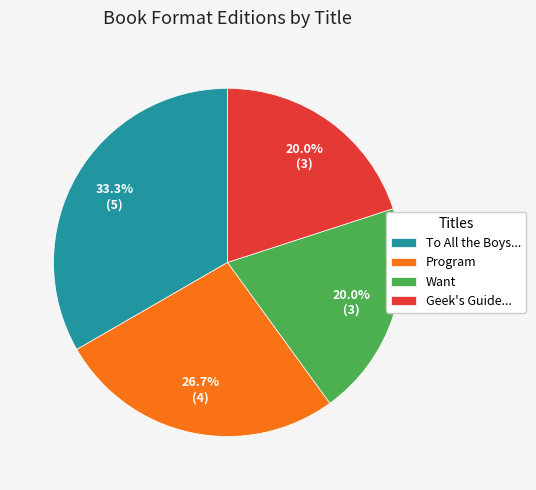

Combined, do Geek's Guide... and Want account for over 50%?

No